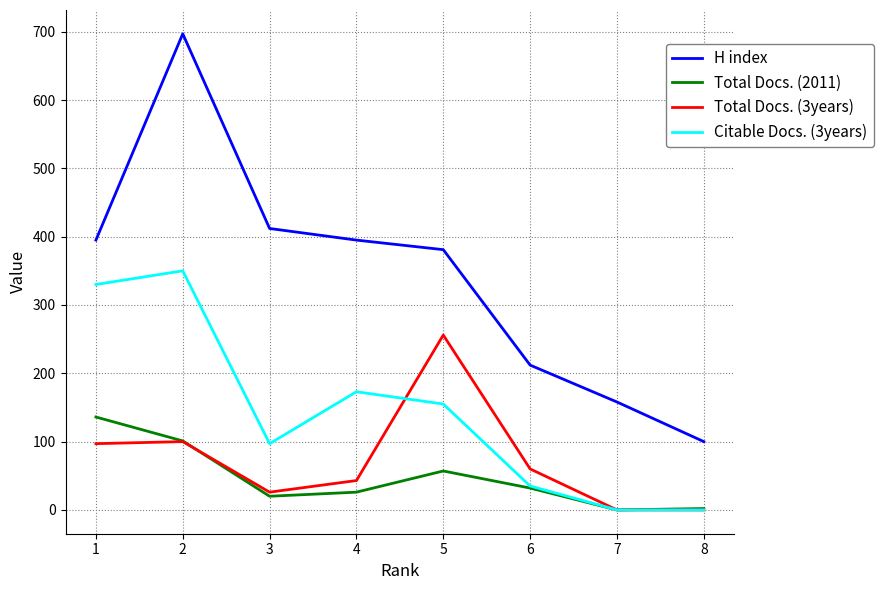

Rank the series by their maximum value, from lowest to highest.

Total Docs. (2011), Total Docs. (3years), Citable Docs. (3years), H index